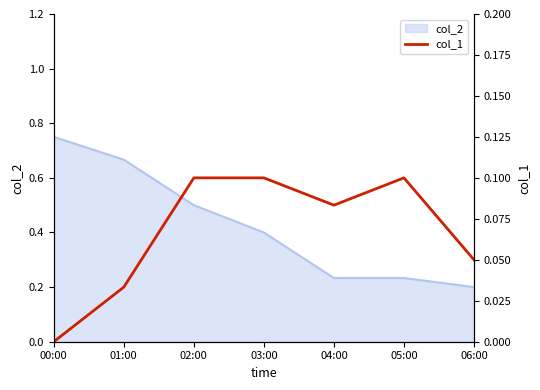

What is the maximum value shown in the chart?

0.1